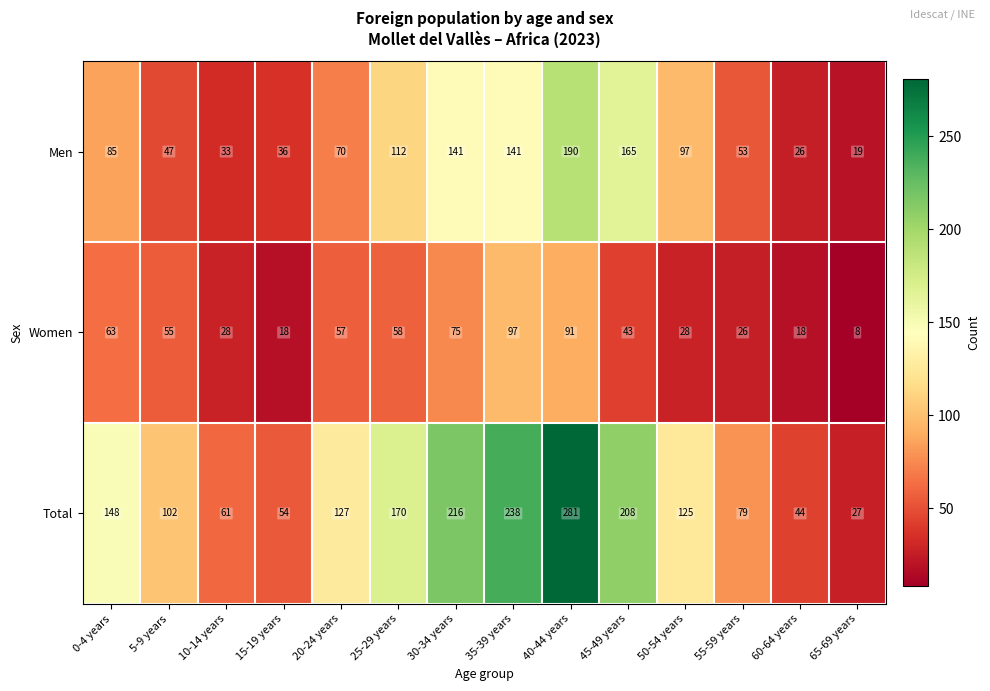

At which label does Women reach its peak?

35-39 years